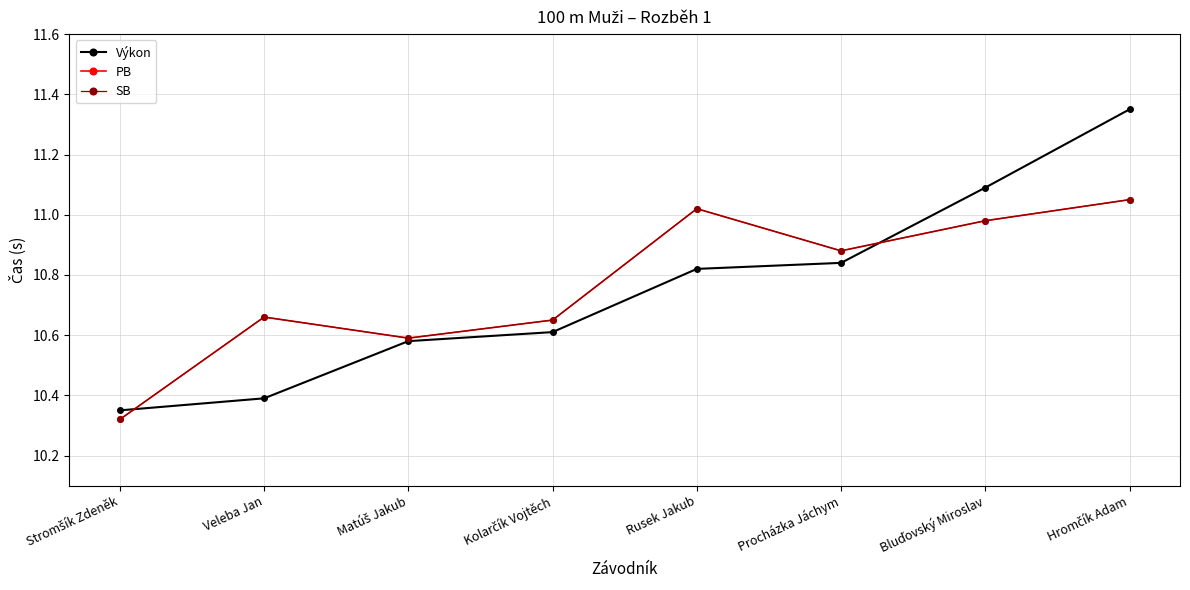

What value does the Výkon series have at Kolarčík Vojtěch?

10.6